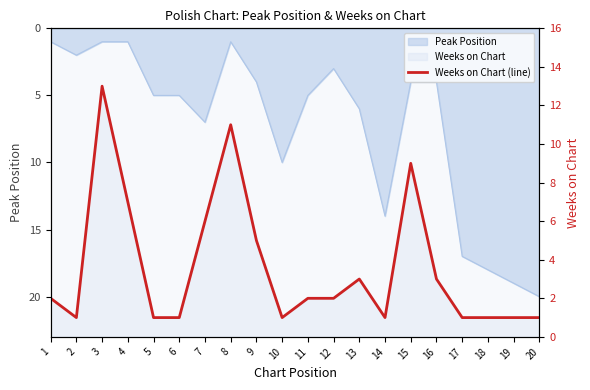

How many categories are shown in the chart?

20